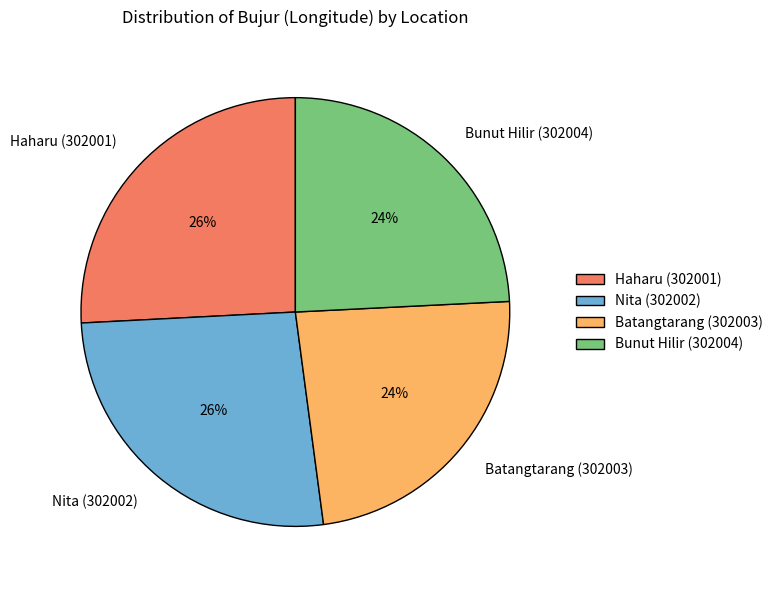

Approximately how many times larger is the value at Haharu (302001) compared to Bunut Hilir (302004)?

1.1